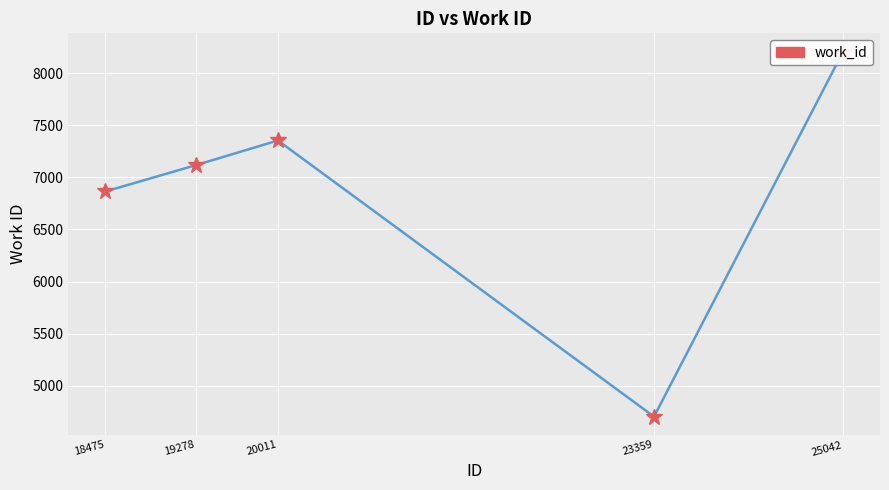

Reading left to right, list all the values displayed in this chart.

6865	7117	7355	4702	8209